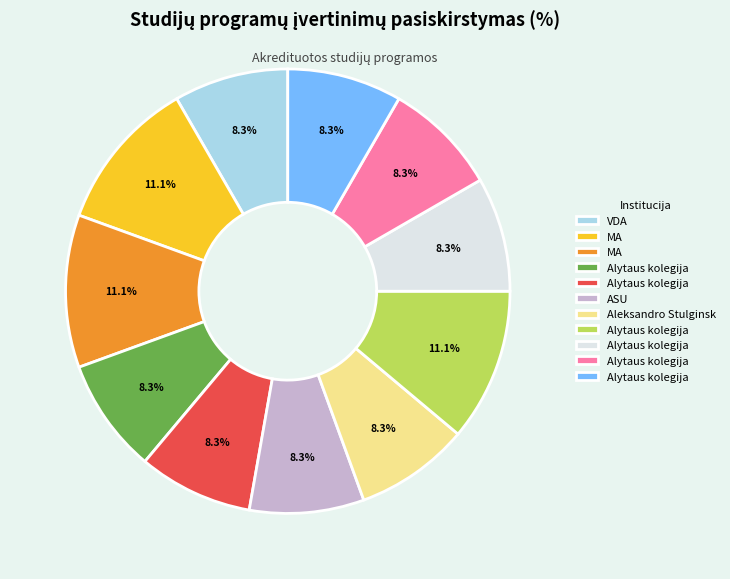

Is there any slice that represents more than half of the pie?

No